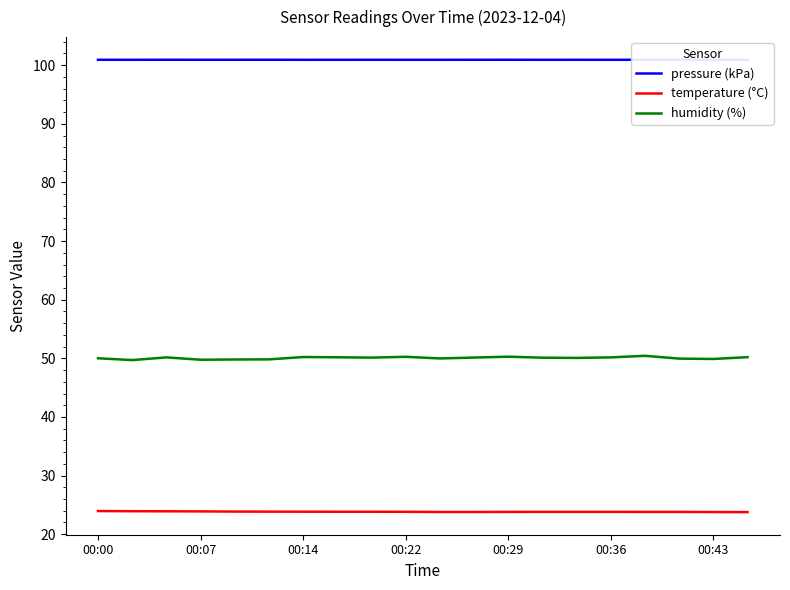

What is the highest value of the humidity (%) series?

50.4